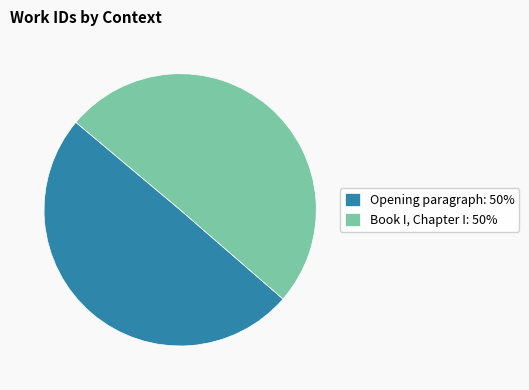

Do Opening paragraph: 50% and Book I, Chapter I: 50% together represent more than half of the pie?

Yes